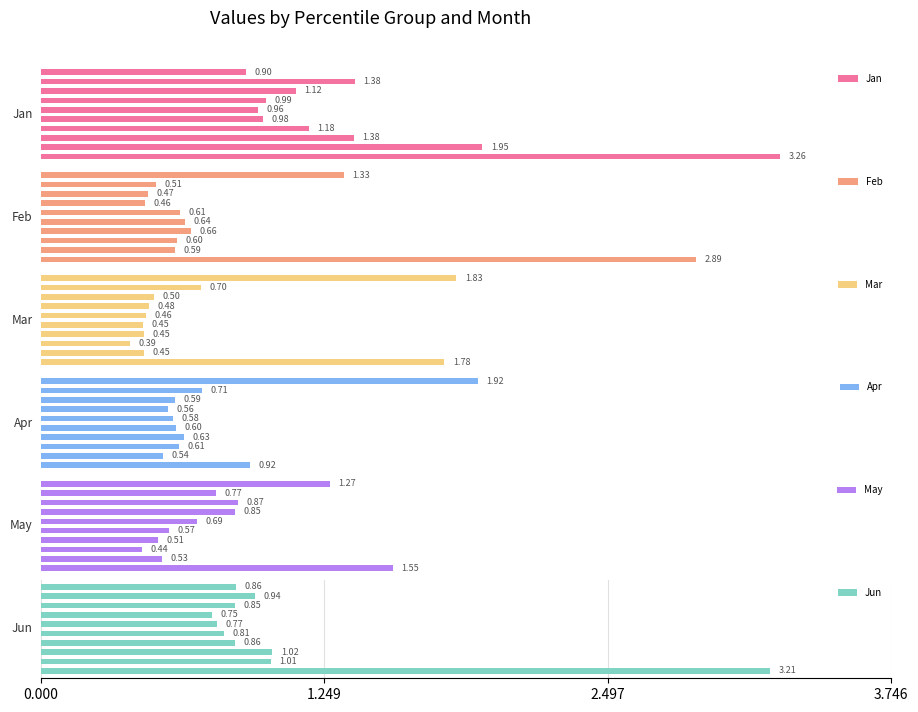

How many groups of bars are there?

10